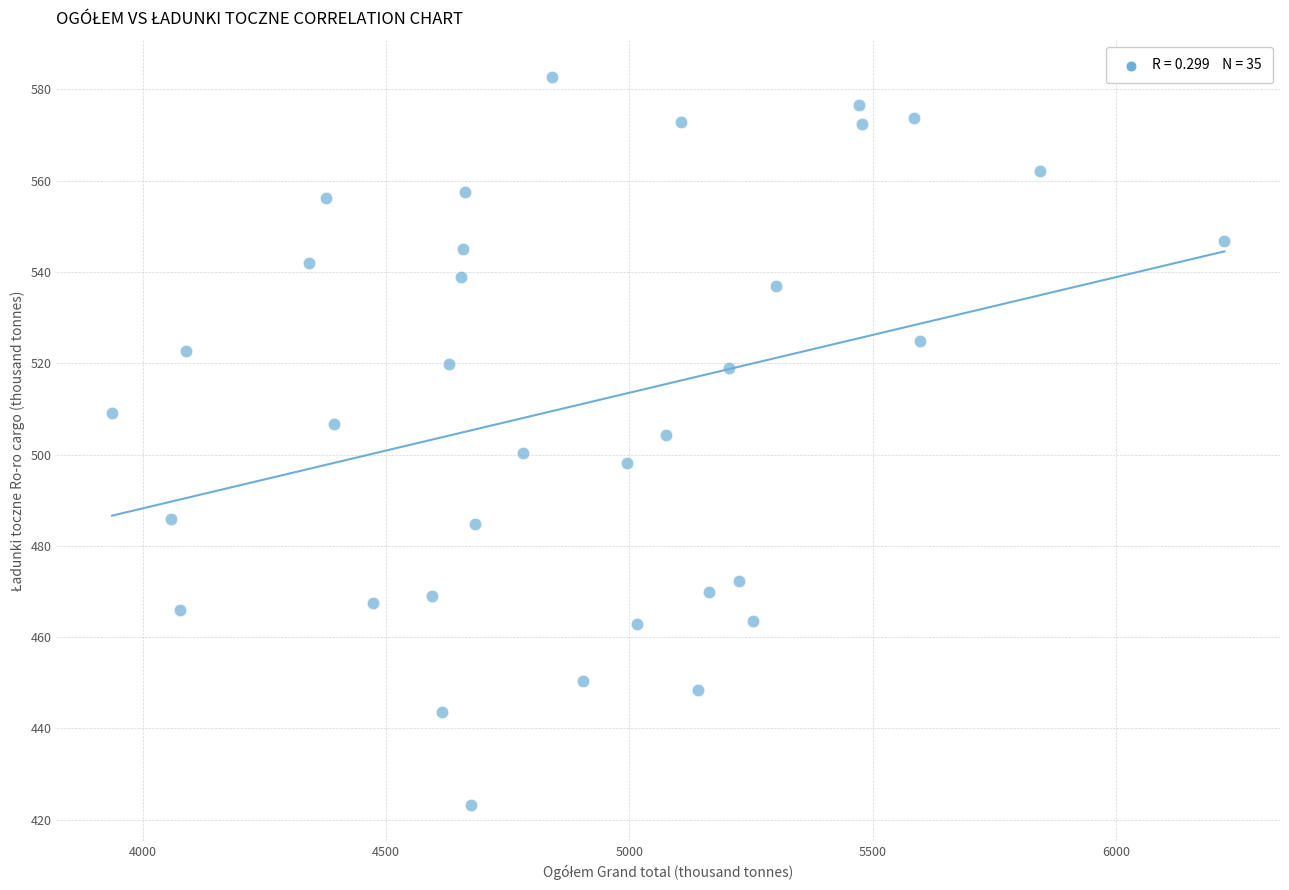

What is the range of Y values (max minus min)?

159.5